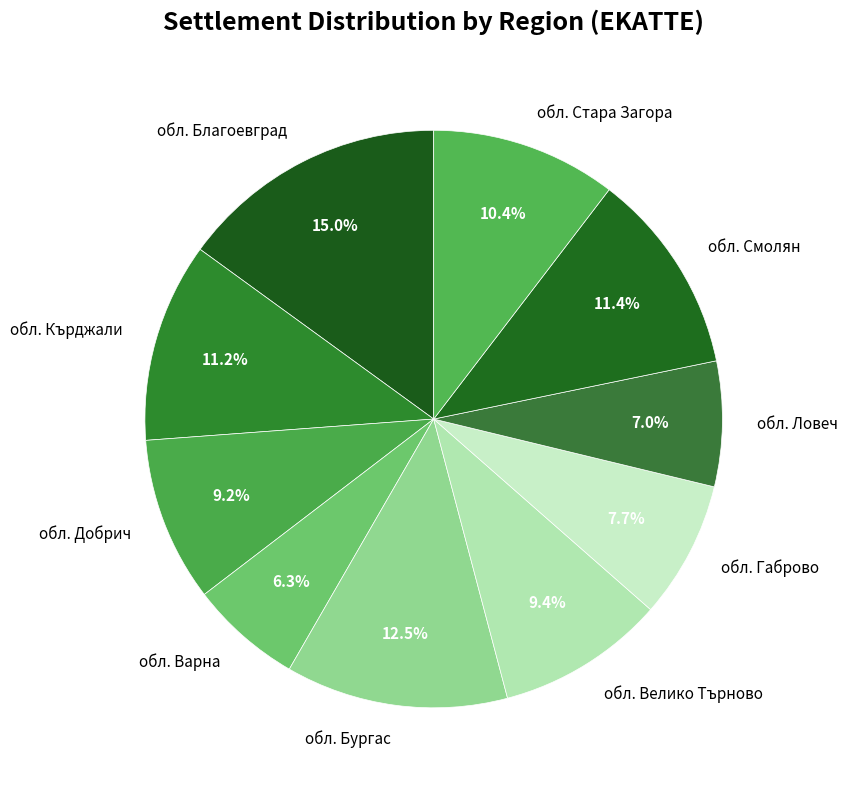

True or false: обл. Кърджали accounts for 11% of the total.

True